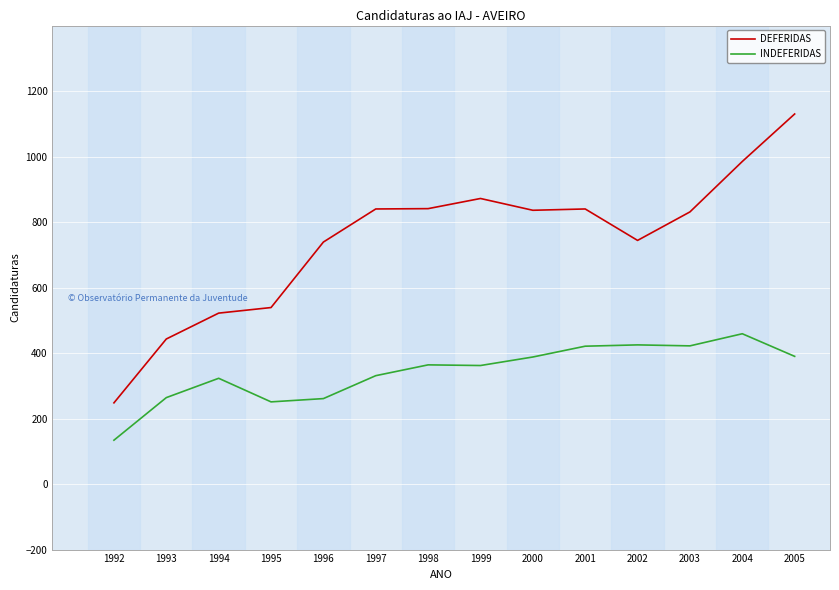

What is the average value of the DEFERIDAS series?

744